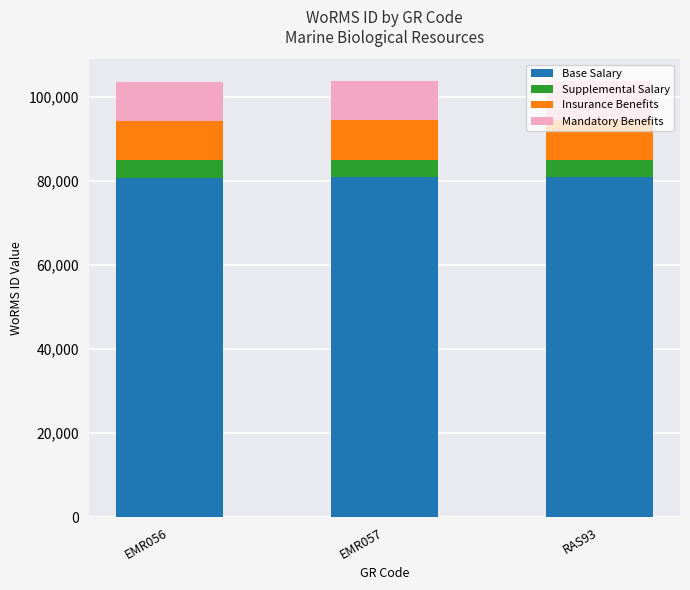

What is the maximum value for Base Salary?

80893